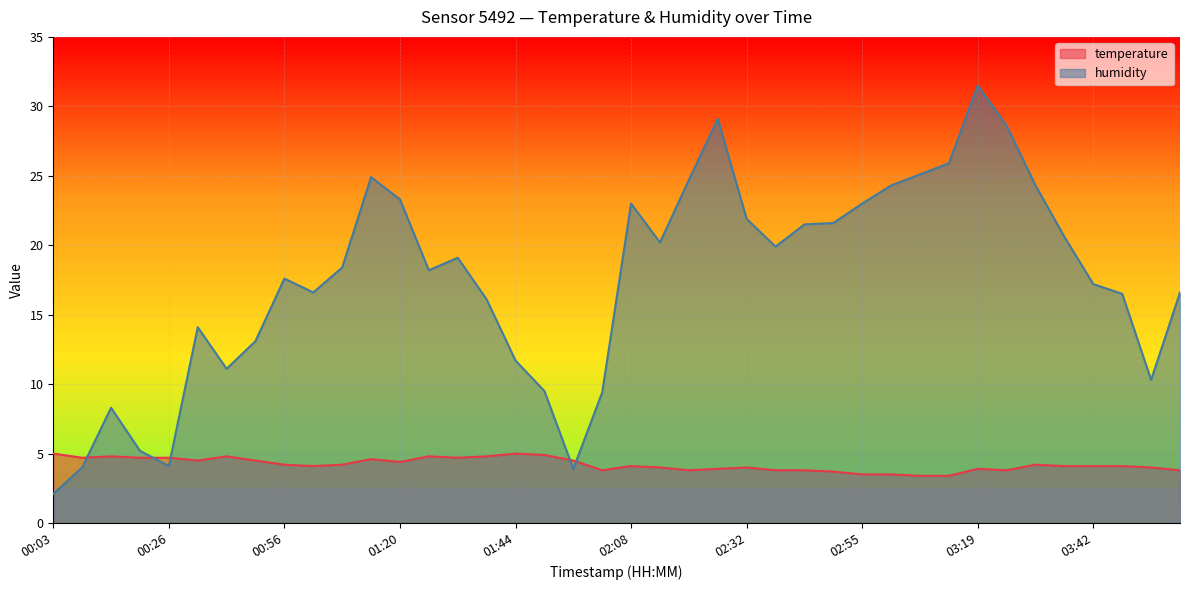

Where is the first local minimum for temperature?

00:09